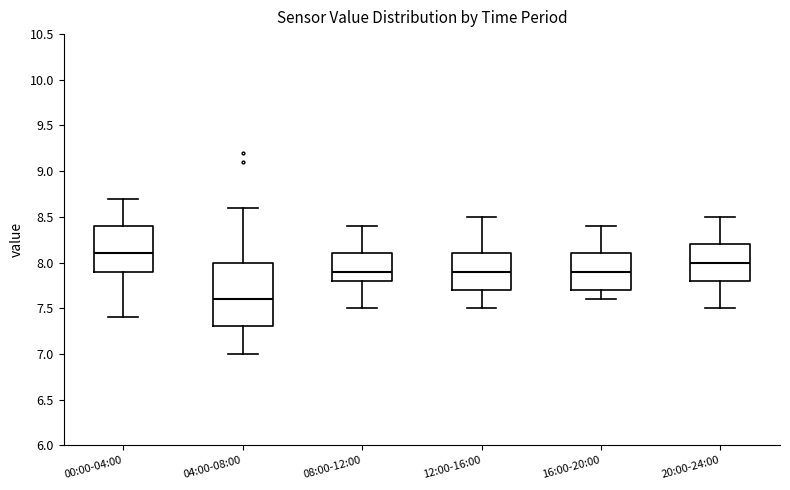

Which box has the lowest median line?

04:00-08:00